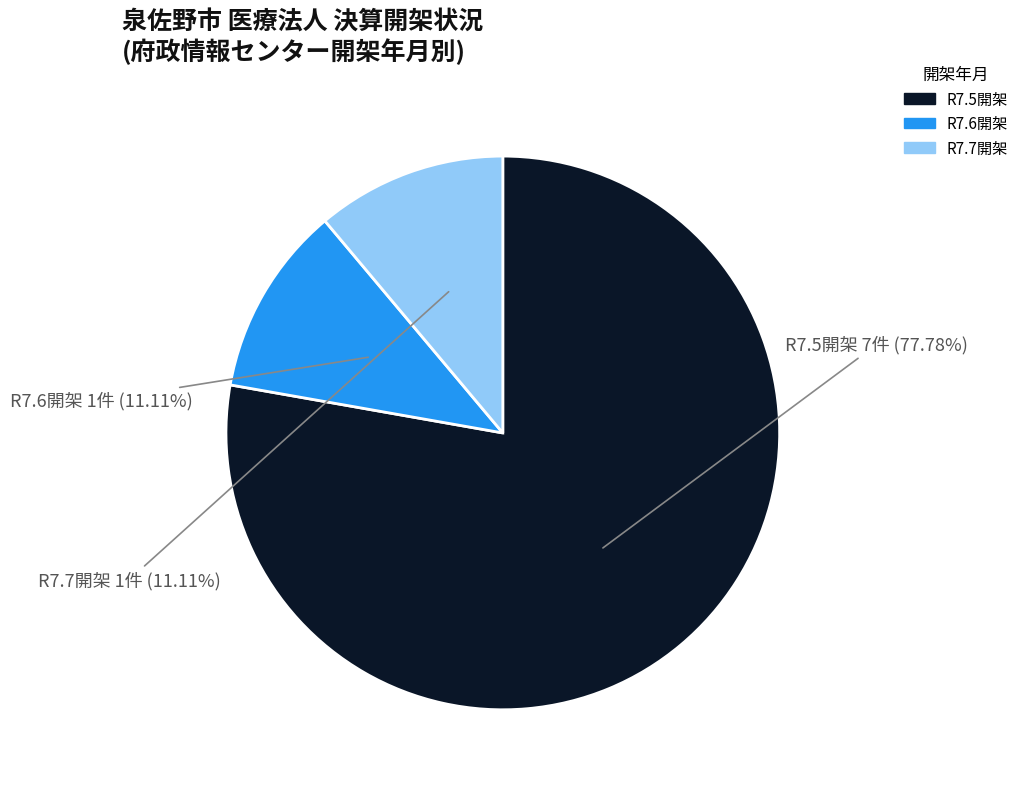

Count the number of slices in the pie.

3